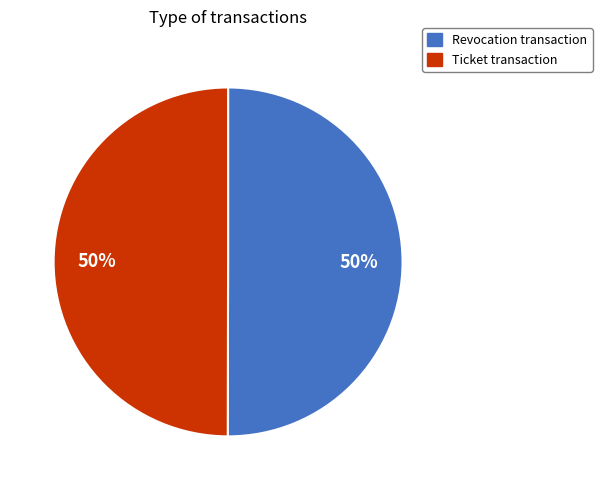

True or false: Revocation transaction accounts for 50% of the total.

True